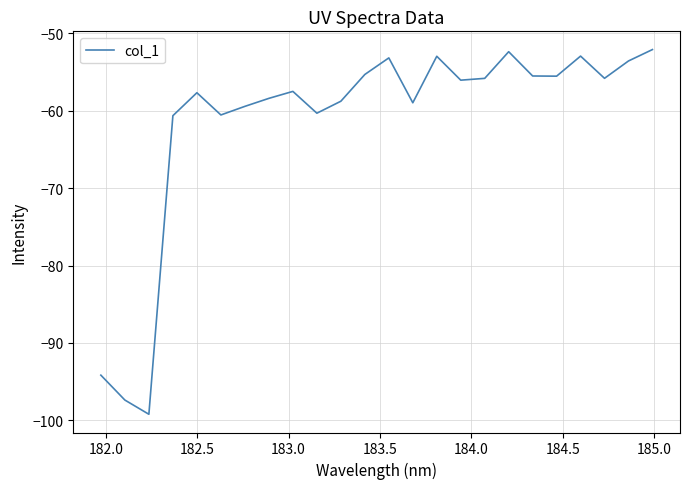

What is the minimum value shown in the chart?

-99.2